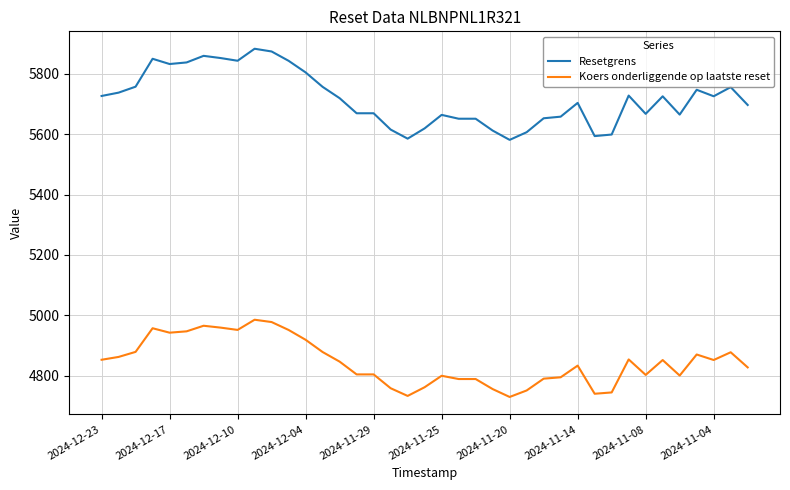

Rank the series by their maximum value, from lowest to highest.

Koers onderliggende op laatste reset, Resetgrens